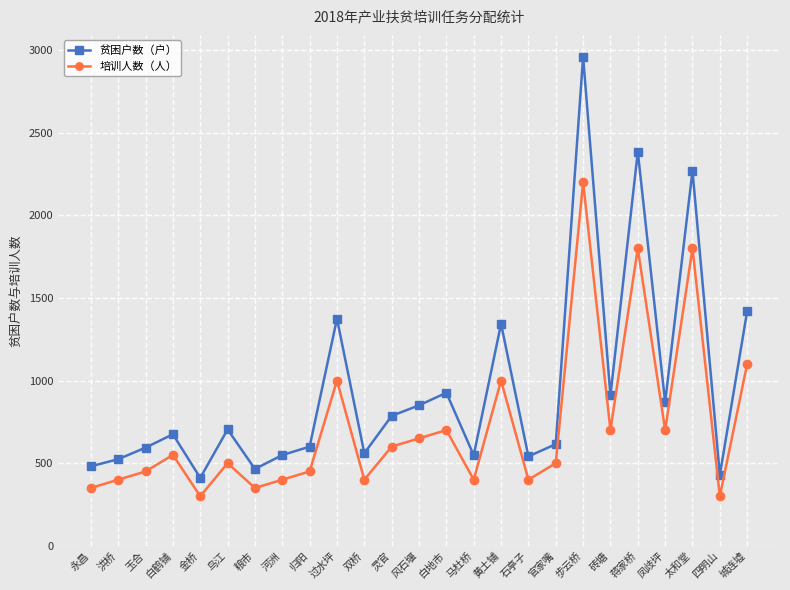

At which label is 贫困户数（户） closest to 1684?

城连墟